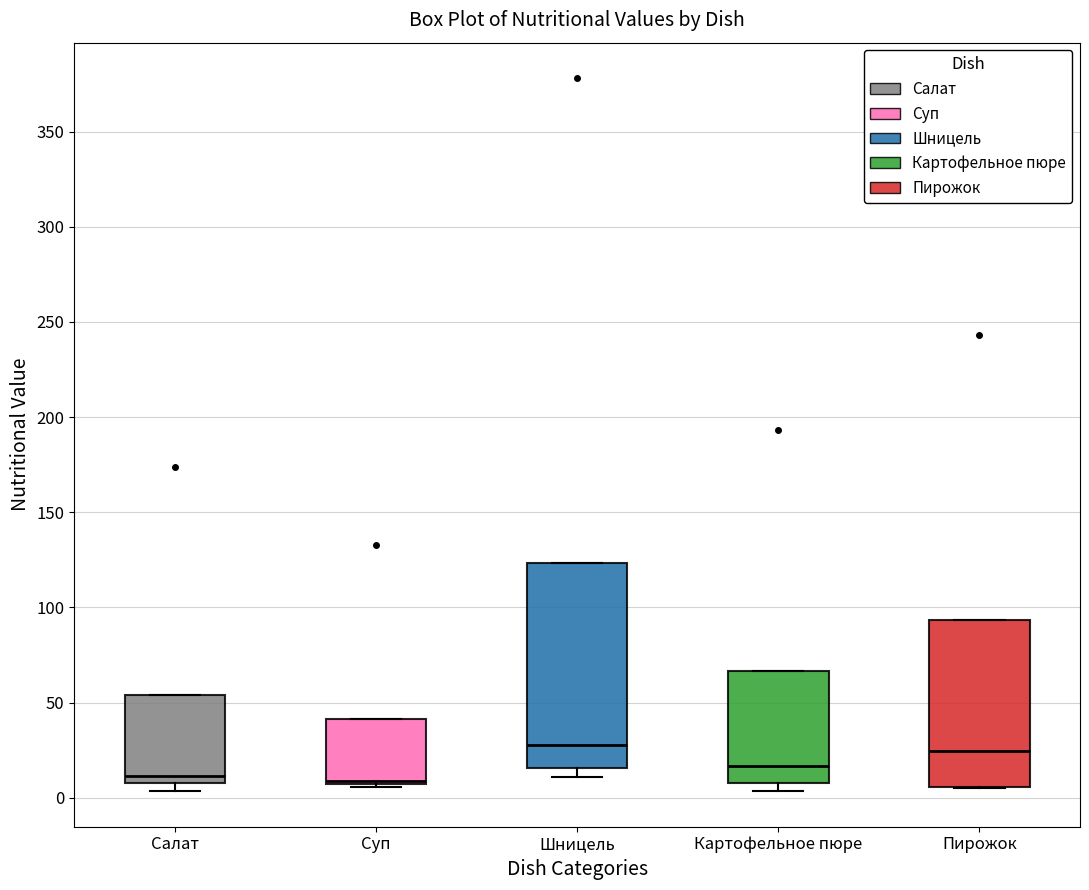

Reading left to right, transcribe this box plot: for each box, give where its median line is, the range the box spans, and where its two whiskers end, as read against the y-axis. The values are not printed on the chart, so give them approximately, as read against the axis.

Салат: median 10 (just above the box's lower edge), box 10 to 55, whiskers 5 to 55
Суп: median 10, box 5 to 40, whiskers 5 to 40
Шницель: median 30, box 15 to 125, whiskers 10 to 125
Картофельное пюре: median 15, box 10 to 65, whiskers 5 to 65
Пирожок: median 25, box 5 to 95, whiskers 5 to 95